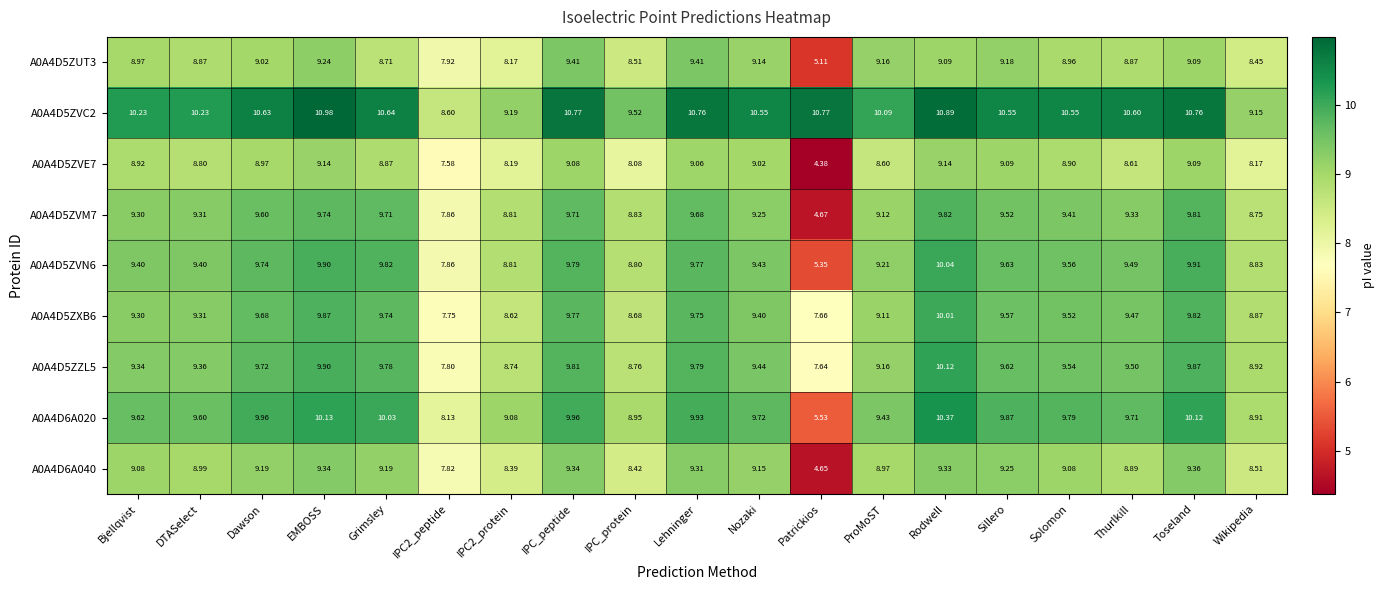

At which label does A0A4D5ZVE7 first exceed 8?

Bjellqvist